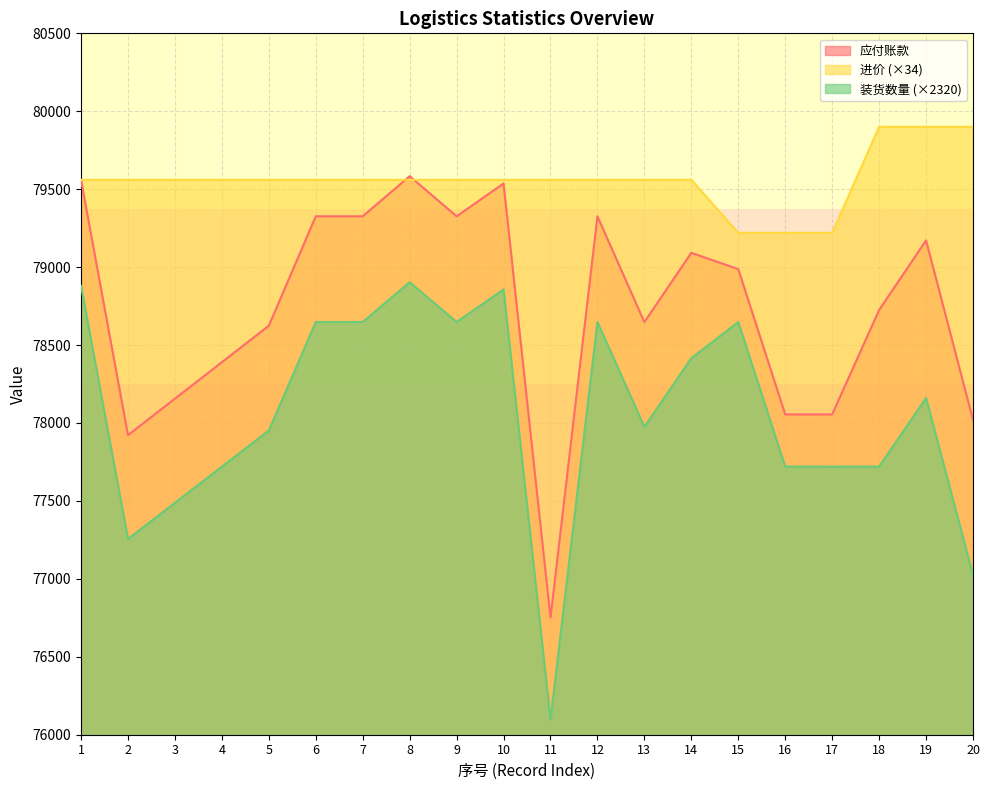

Where is 应付账款 nearest to the value 78167?

3